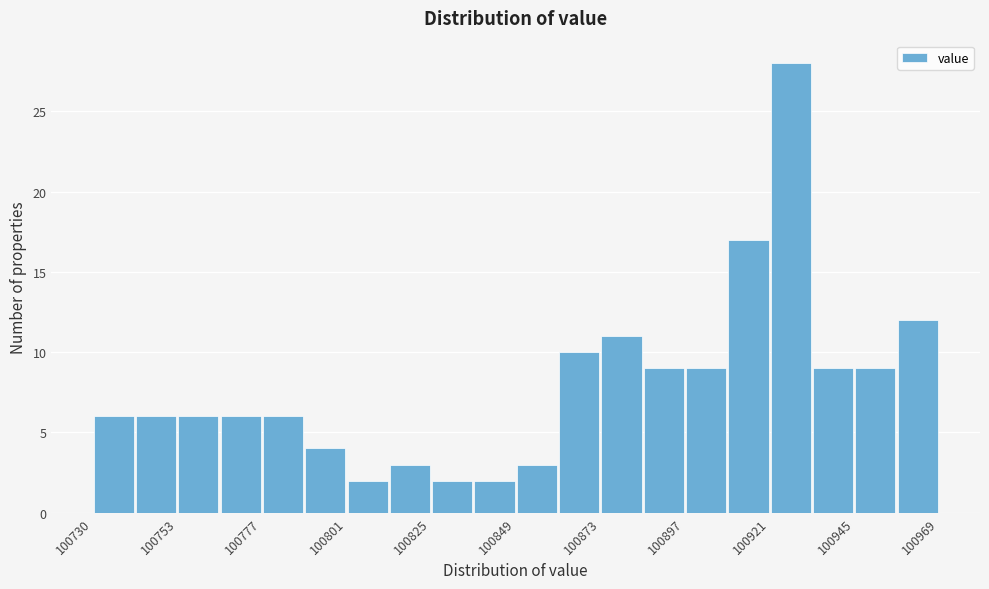

Read against the x-axis, roughly where is the centre of the tallest bar?

100925